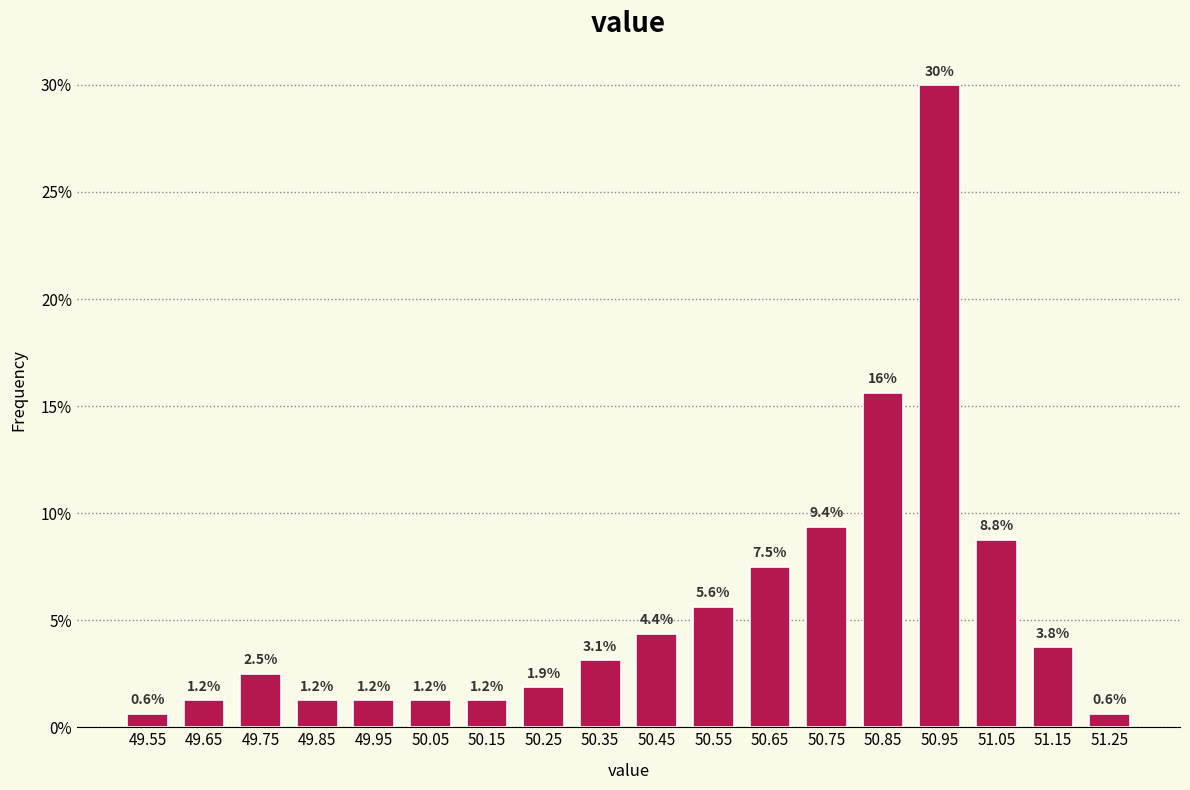

Which range on the x-axis has the tallest bar?

50.9 to 51.0